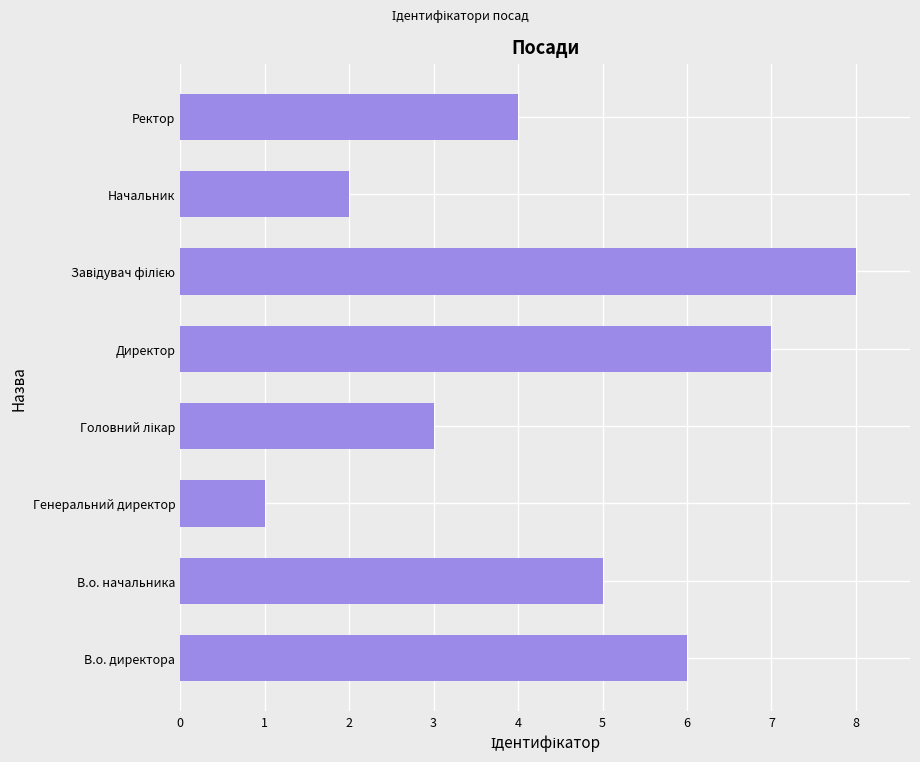

Where is the data nearest to the value 4?

Ректор